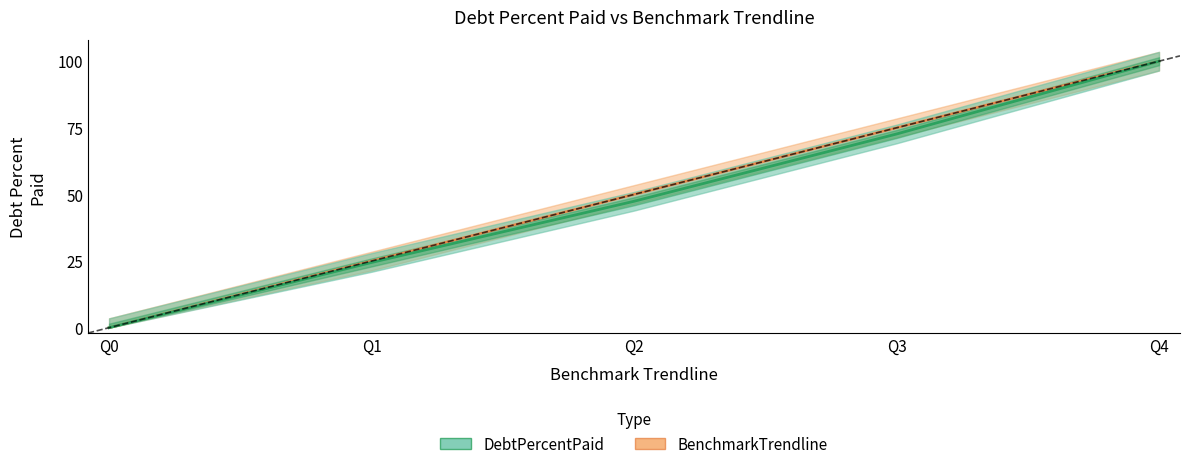

Reading left to right, extract all data points from this chart.

DebtPercentPaid: Q0=0.0	Q1=24.5	Q2=47.4	Q3=72.7	Q4=100.0
BenchmarkTrendline: Q0=0.0	Q1=25.0	Q2=50.0	Q3=75.0	Q4=100.0